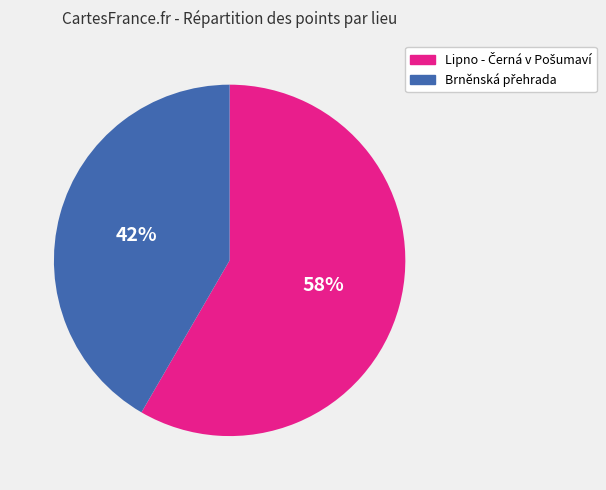

To the nearest percent, what is the average slice percentage?

50%